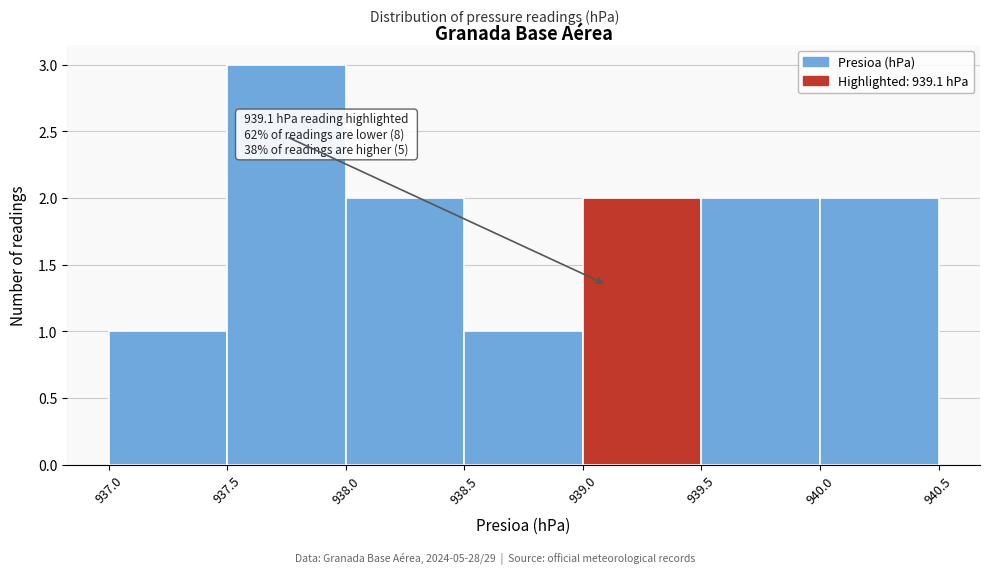

Over which range of the x-axis is the bar tallest?

937.5 to 938.0